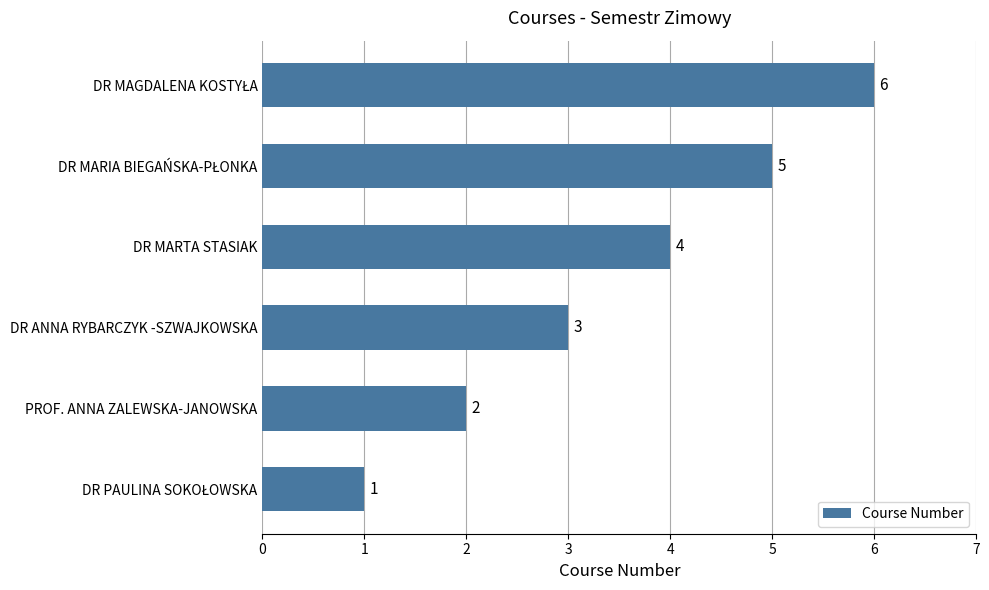

What is the maximum value shown in the chart?

6